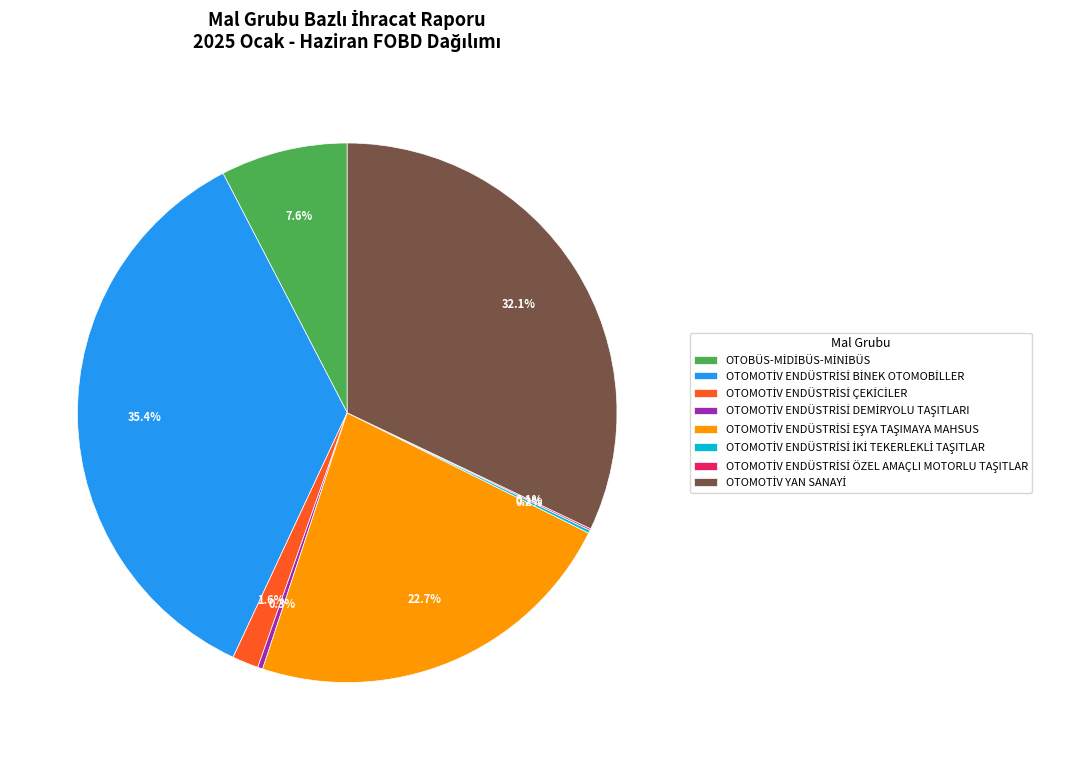

Does any single category account for the majority?

No